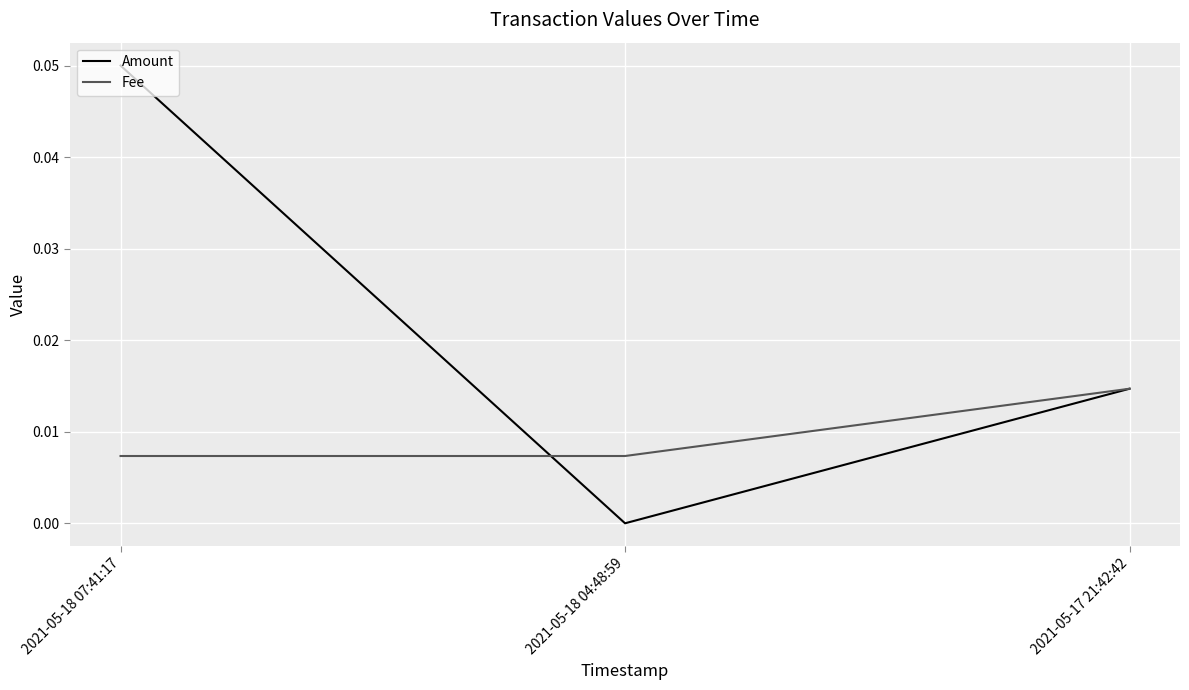

Which series has the largest range (max minus min)?

Amount